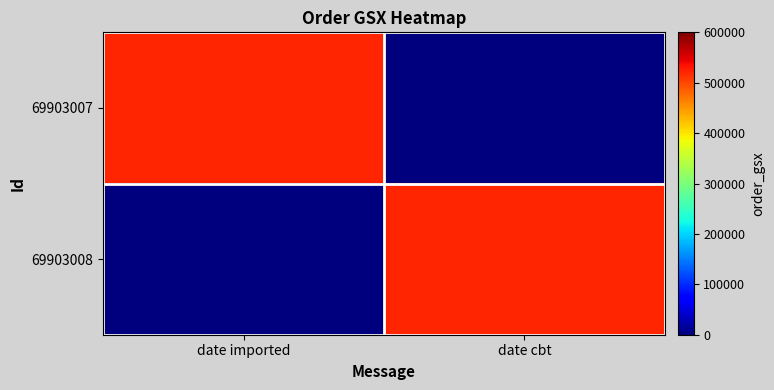

Rank the series at date imported from highest to lowest value.

69903007, 69903008